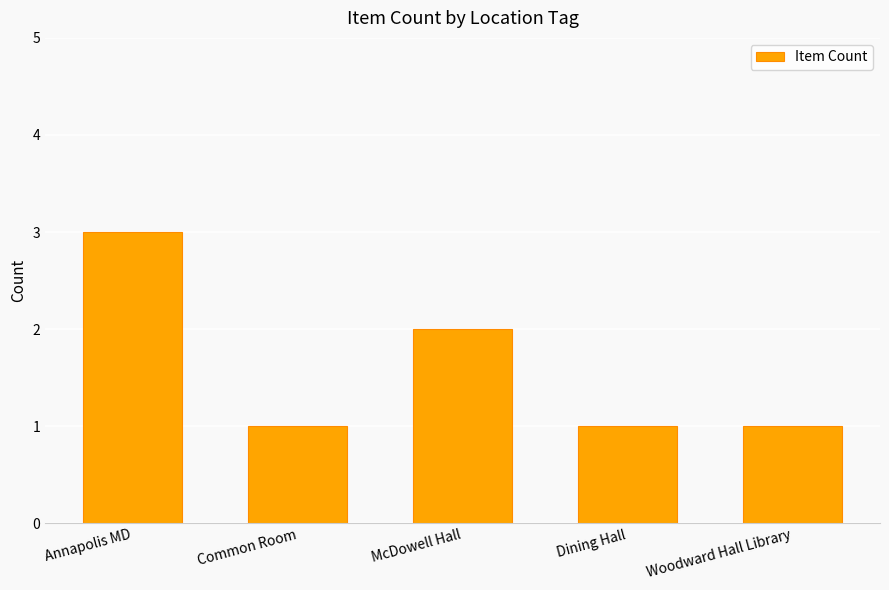

Is it true that the value at McDowell Hall is 3?

False